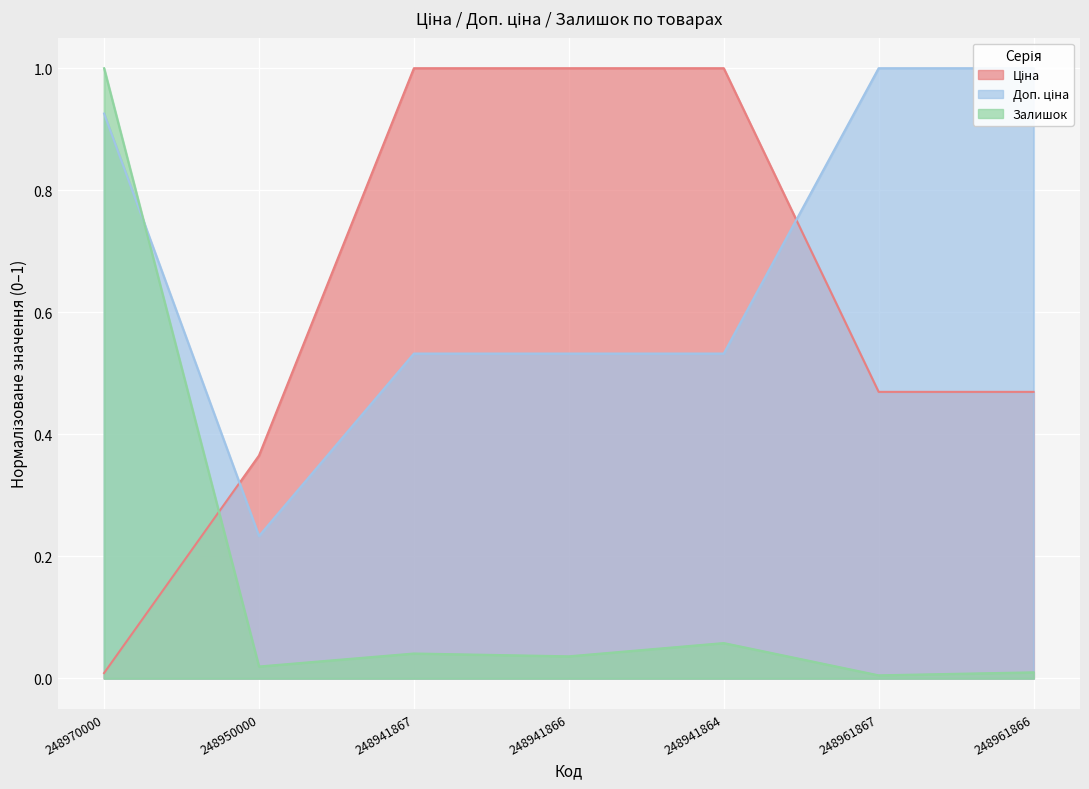

Which category has the highest value across all series?

248941867